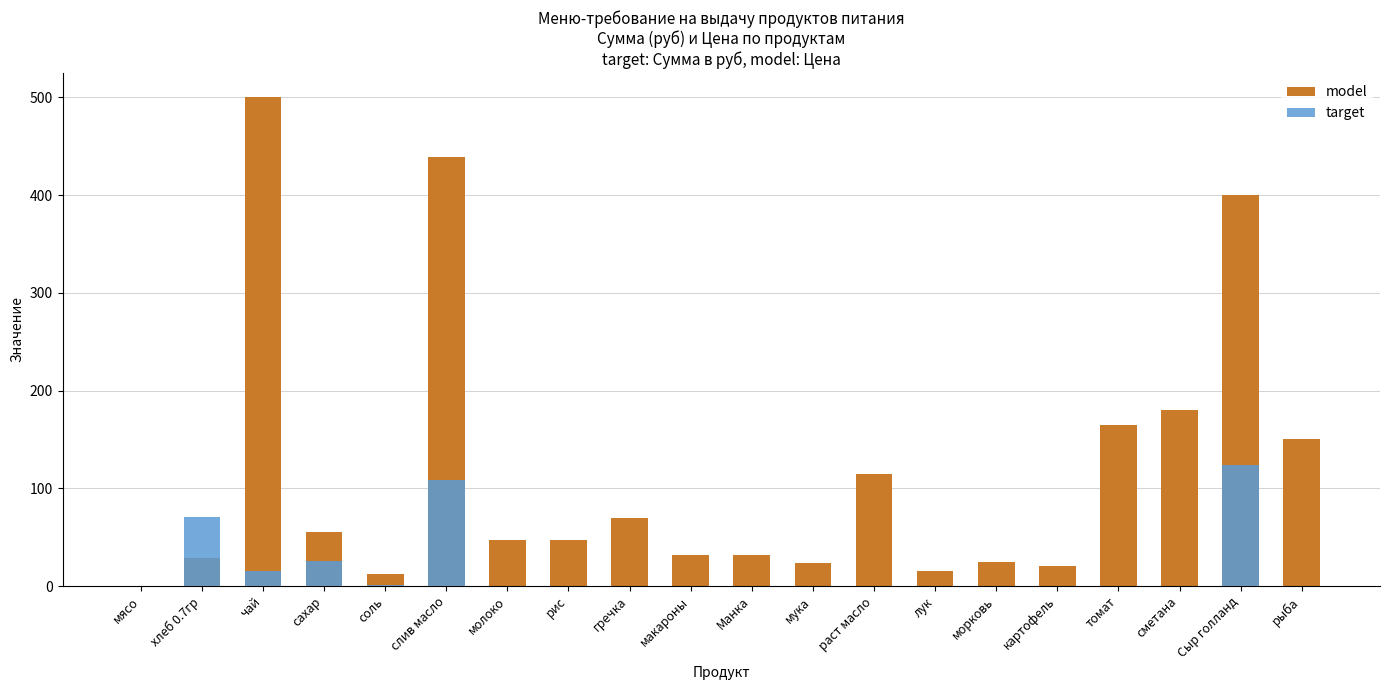

What are all the series names shown in the legend?

model, target